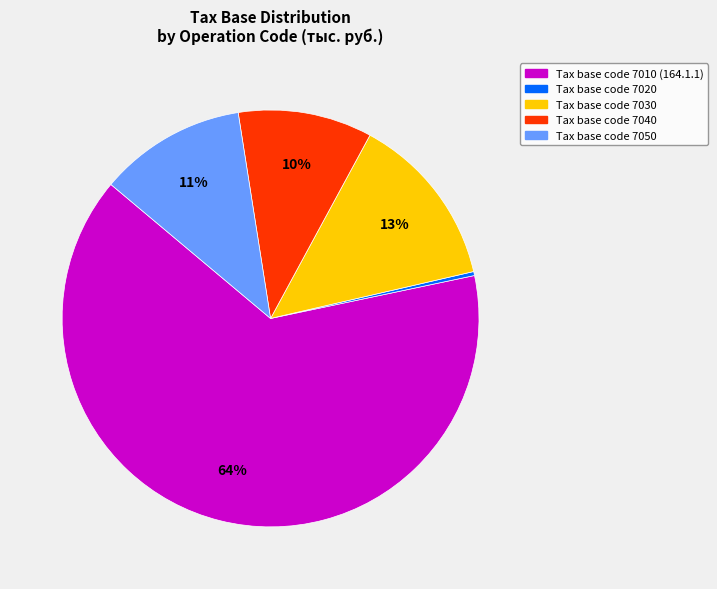

Which slice is the largest?

Tax base code 7010 (164.1.1)